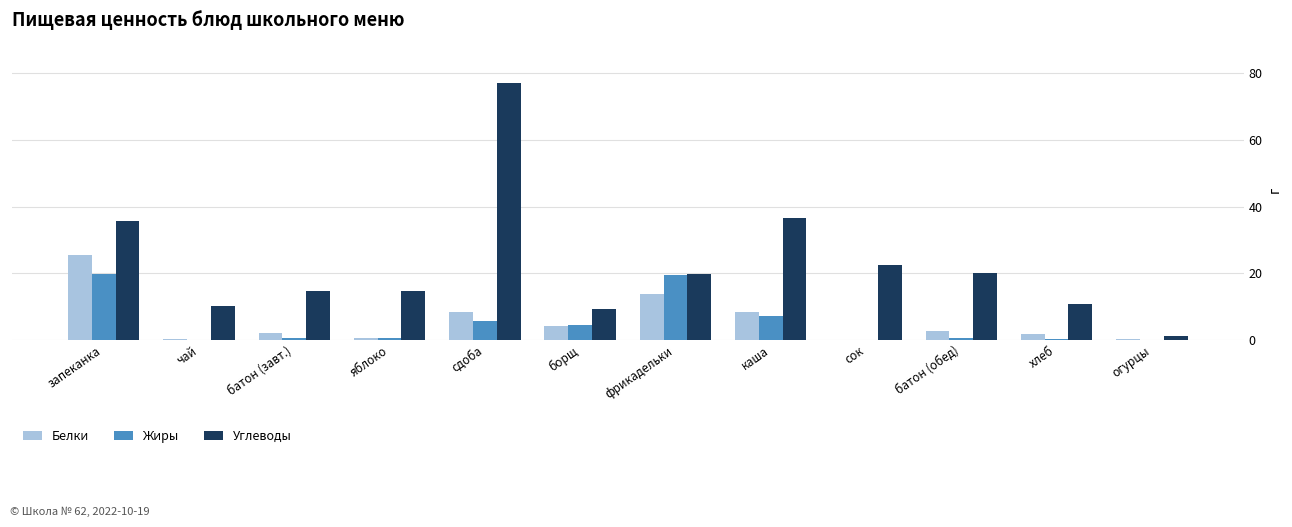

Are the bars grouped side by side (vs. stacked)?

Yes